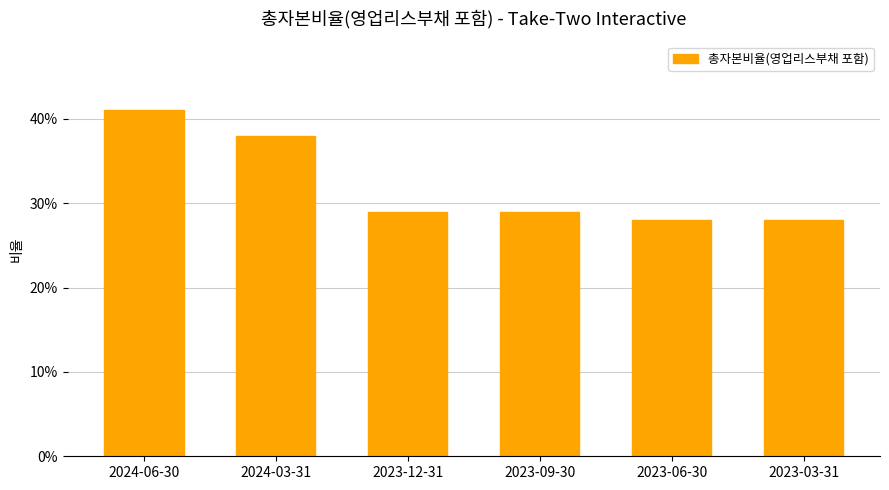

Which has a higher value, 2023-12-31 or 2023-03-31?

2023-12-31